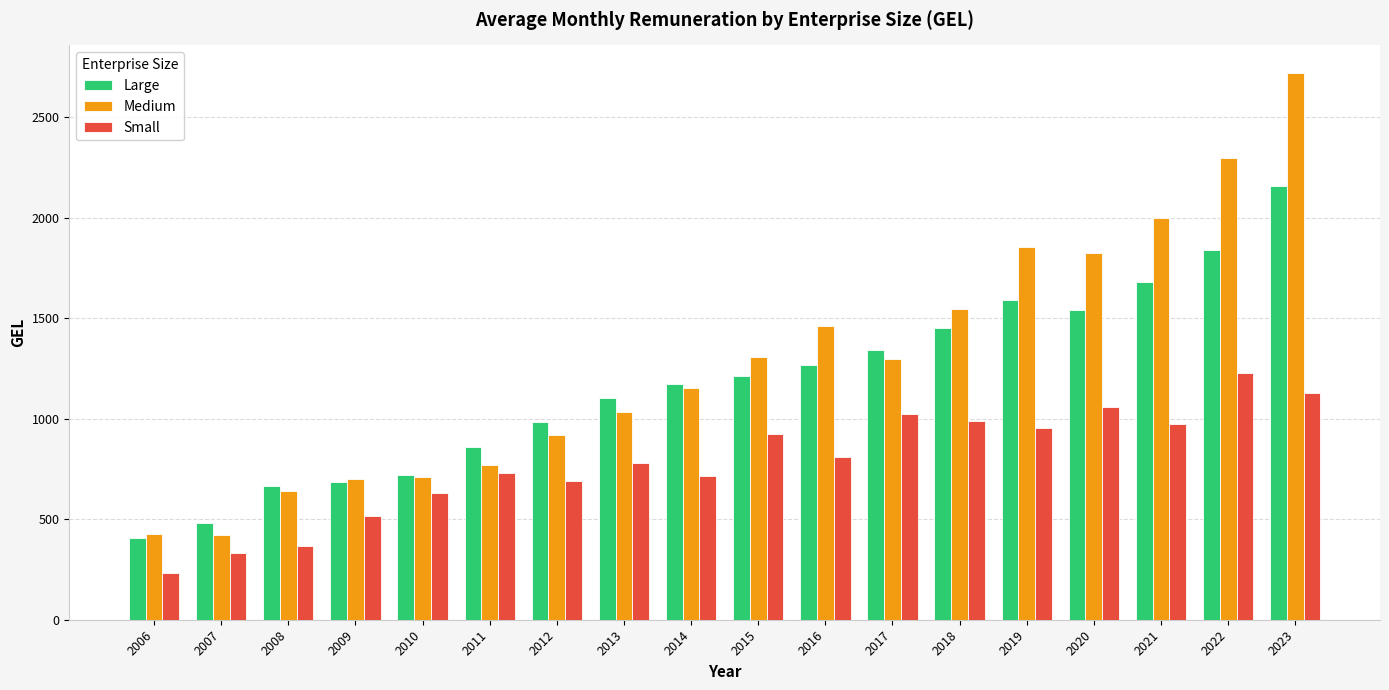

At which category does the chart reach its minimum across all series?

2006